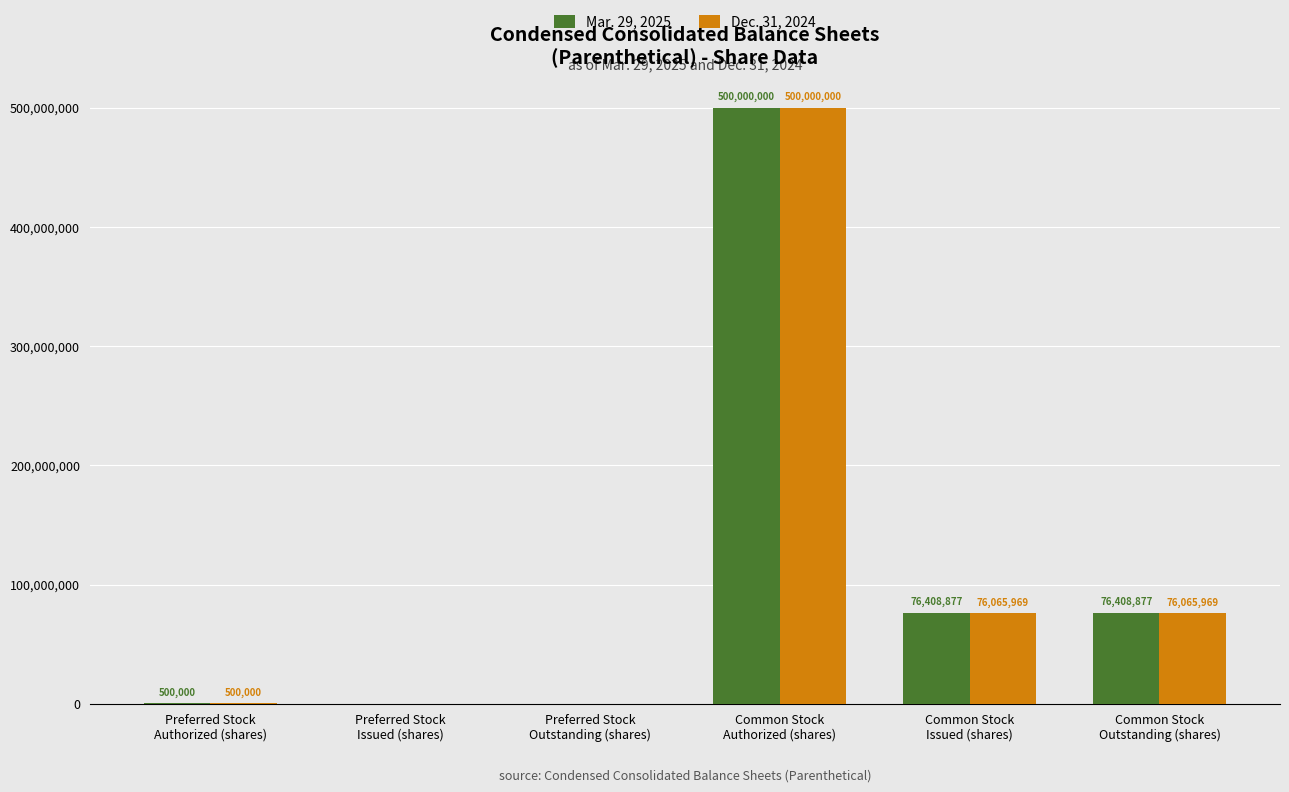

What is the maximum value shown in the chart?

500000000